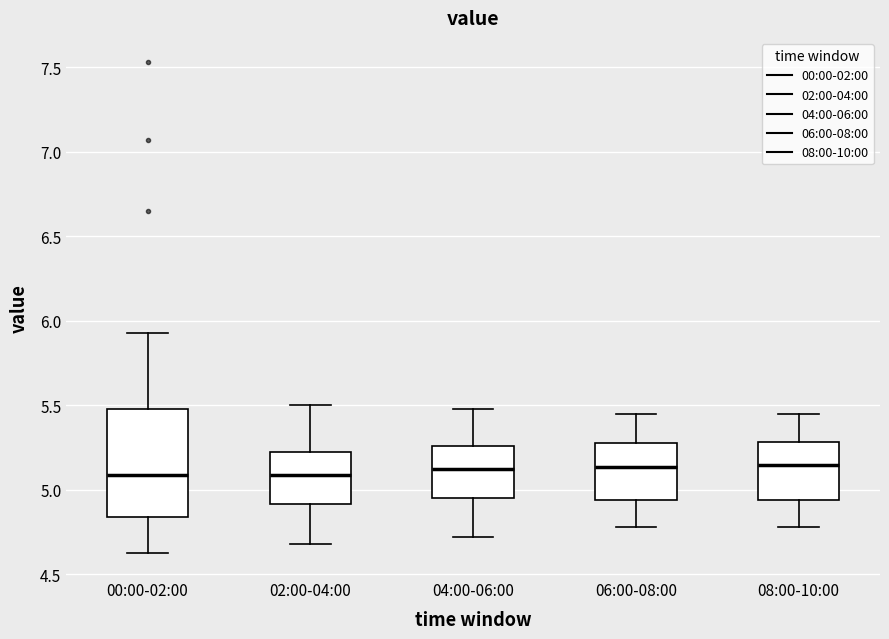

Reading left to right, read every box against the y-axis: the position of its median line, the range the box covers, and the ends of its whiskers. The values are not printed on the chart, so give them approximately, as read against the axis.

00:00-02:00: median 5.10, box 4.85 to 5.50, whiskers 4.65 to 5.95
02:00-04:00: median 5.10, box 4.90 to 5.25, whiskers 4.70 to 5.50
04:00-06:00: median 5.15, box 4.95 to 5.25, whiskers 4.70 to 5.50
06:00-08:00: median 5.15, box 4.95 to 5.30, whiskers 4.80 to 5.45
08:00-10:00: median 5.15, box 4.95 to 5.30, whiskers 4.80 to 5.45